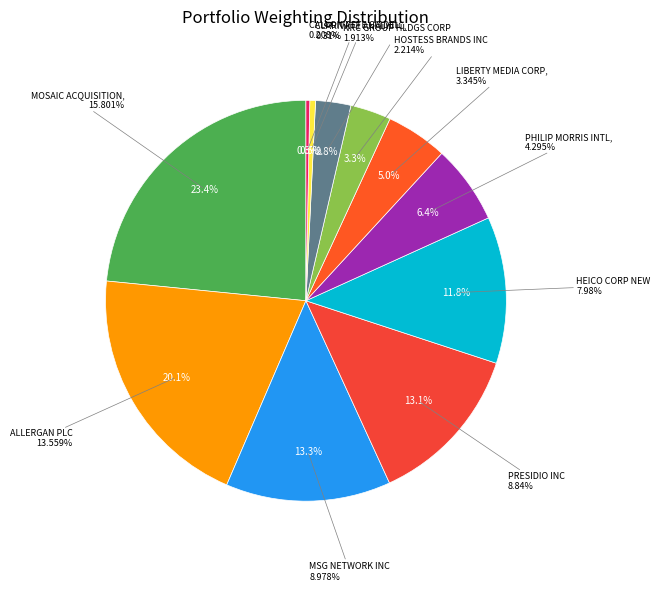

Is MOSAIC ACQUISITION CORP the majority of the pie?

No